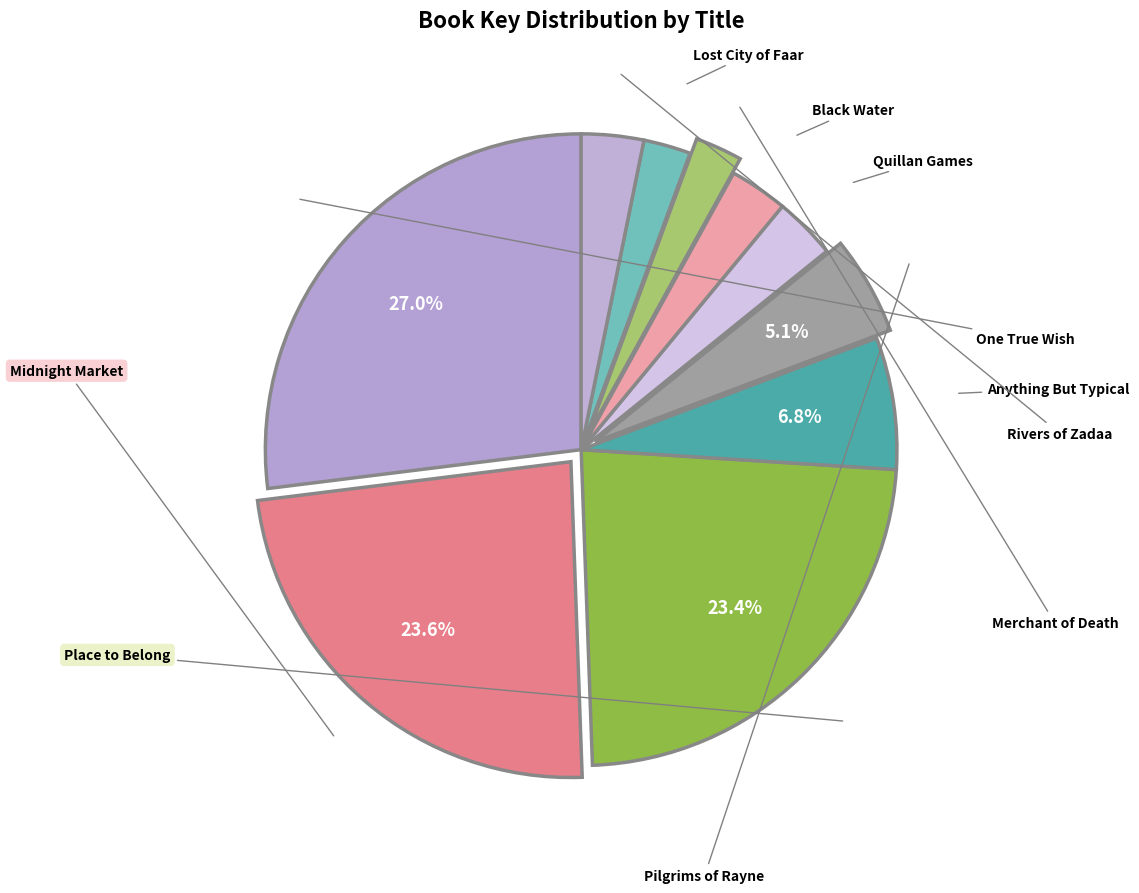

Count the number of slices in the pie.

10